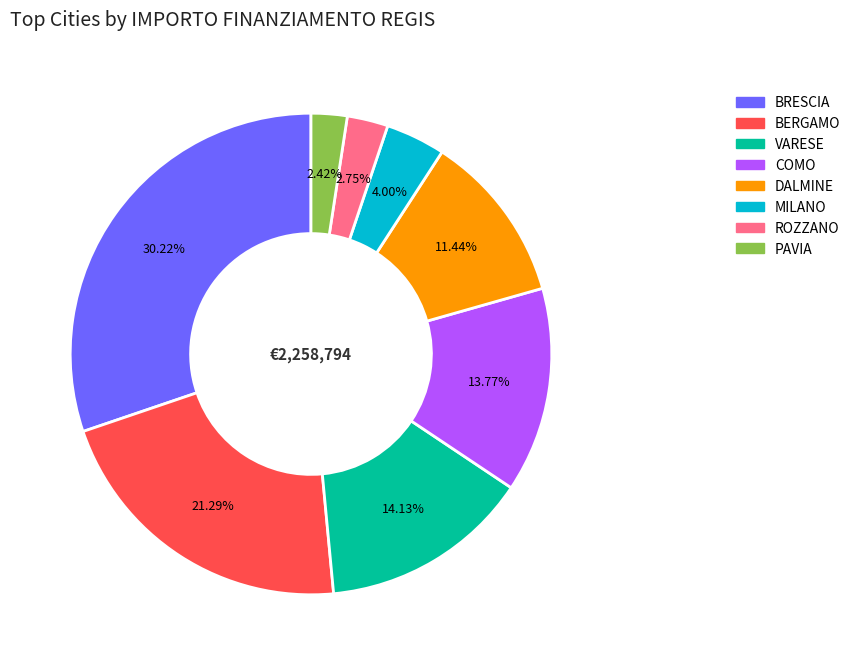

What is the largest slice in the pie chart?

BRESCIA